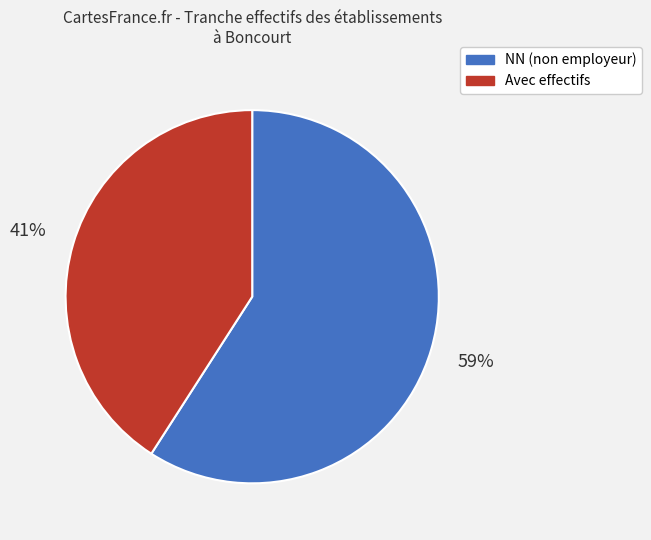

Count the number of slices in the pie.

2